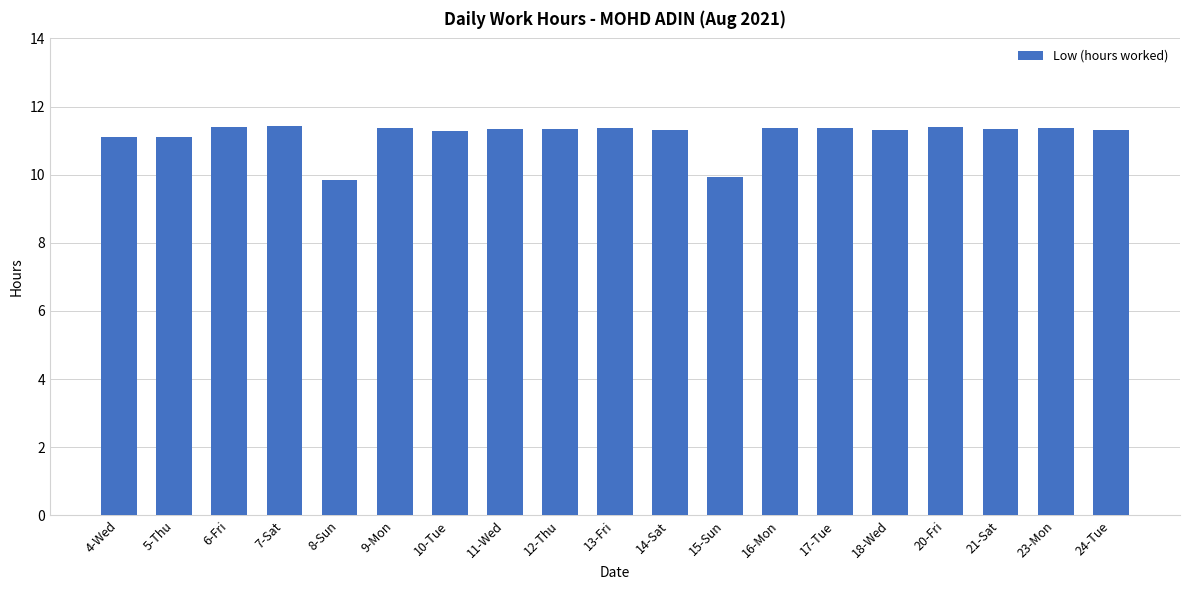

What is the average value?

11.2